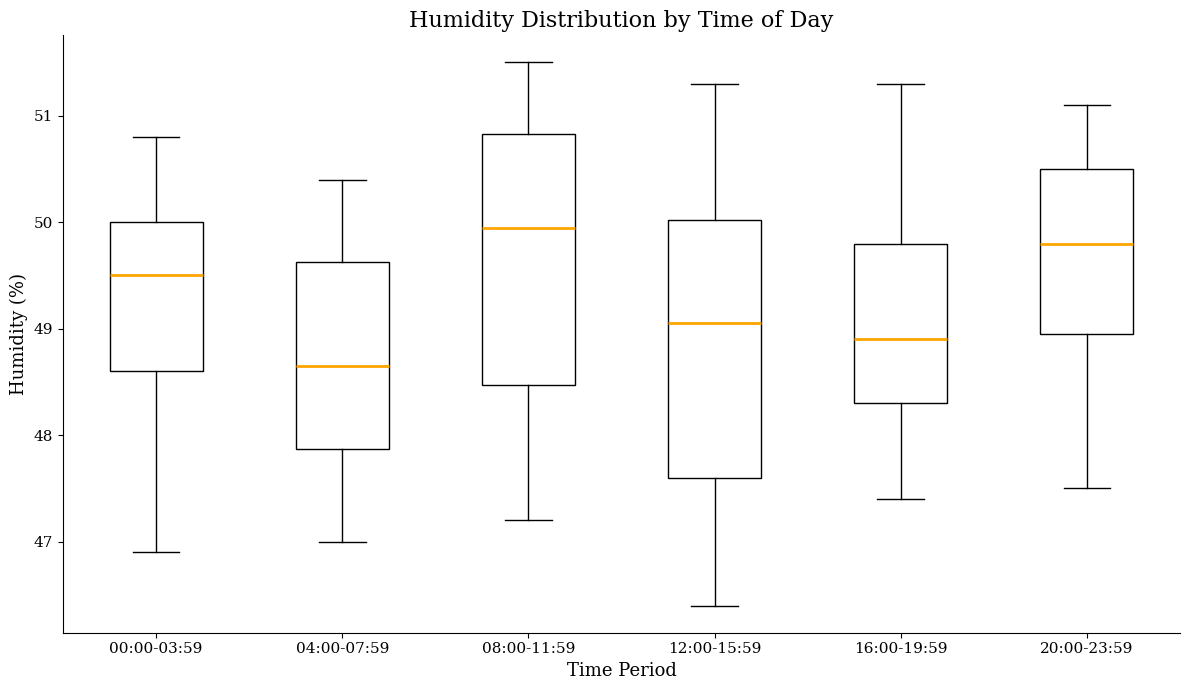

Which box's median line is the lowest?

04:00-07:59